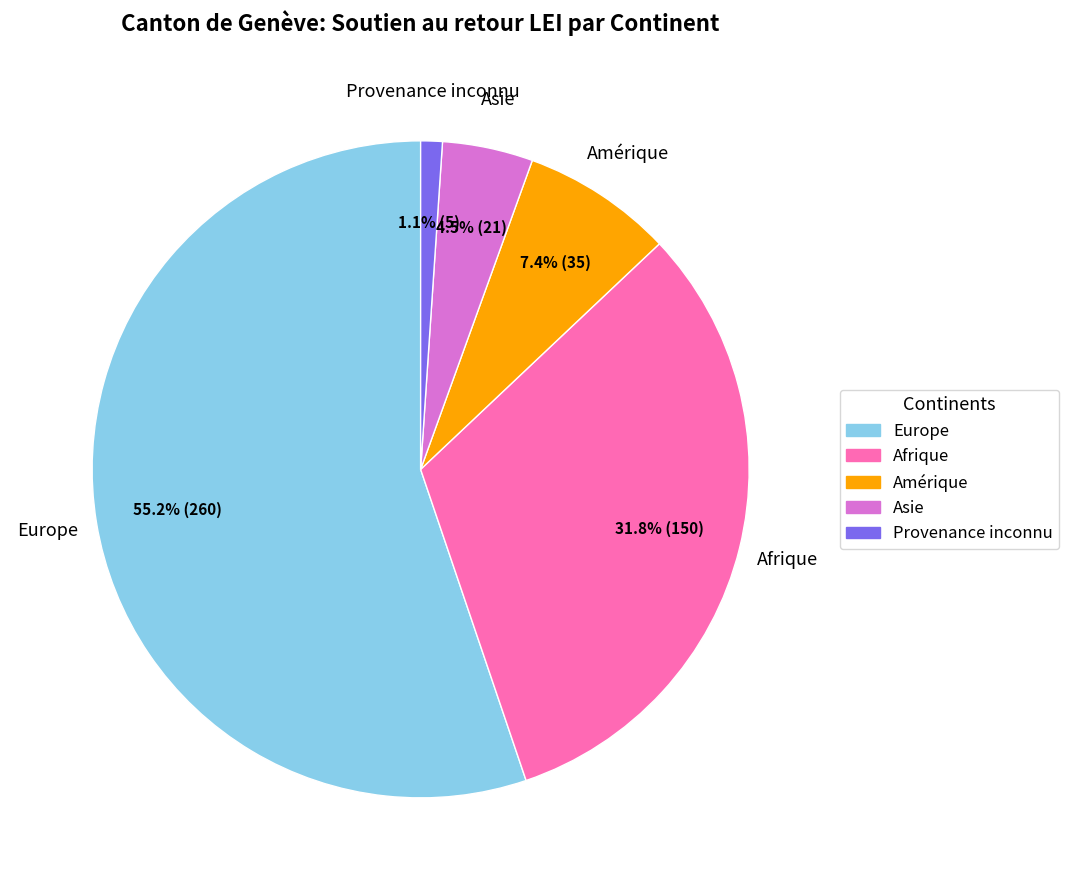

To the nearest percent, what percentage of the pie is Amérique?

7%